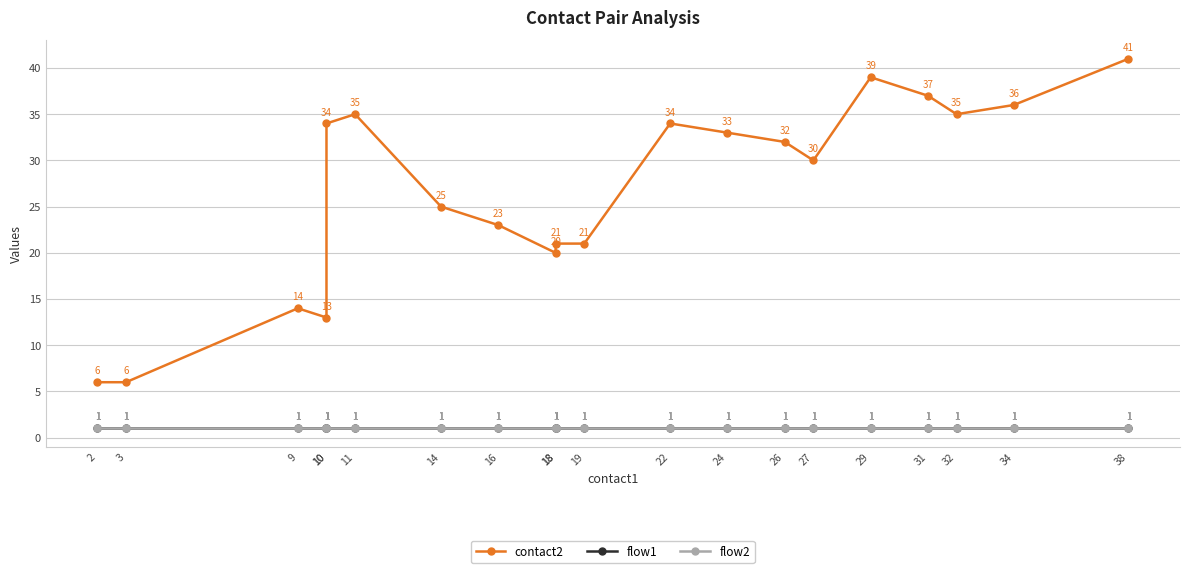

Which series changed the most between 9 and 31?

contact2